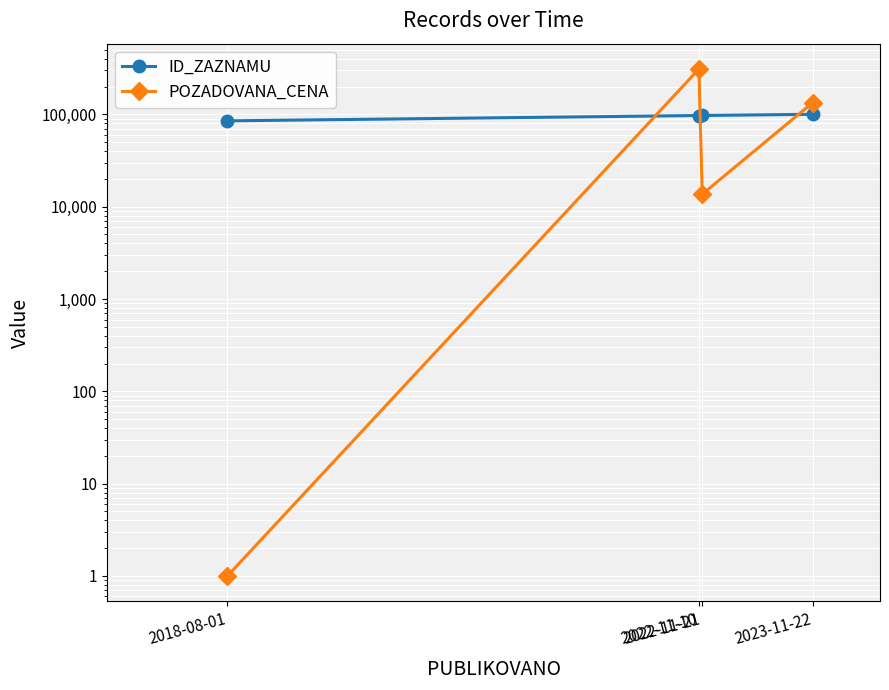

Rank the series at 2022-11-21 from highest to lowest value.

ID_ZAZNAMU, POZADOVANA_CENA